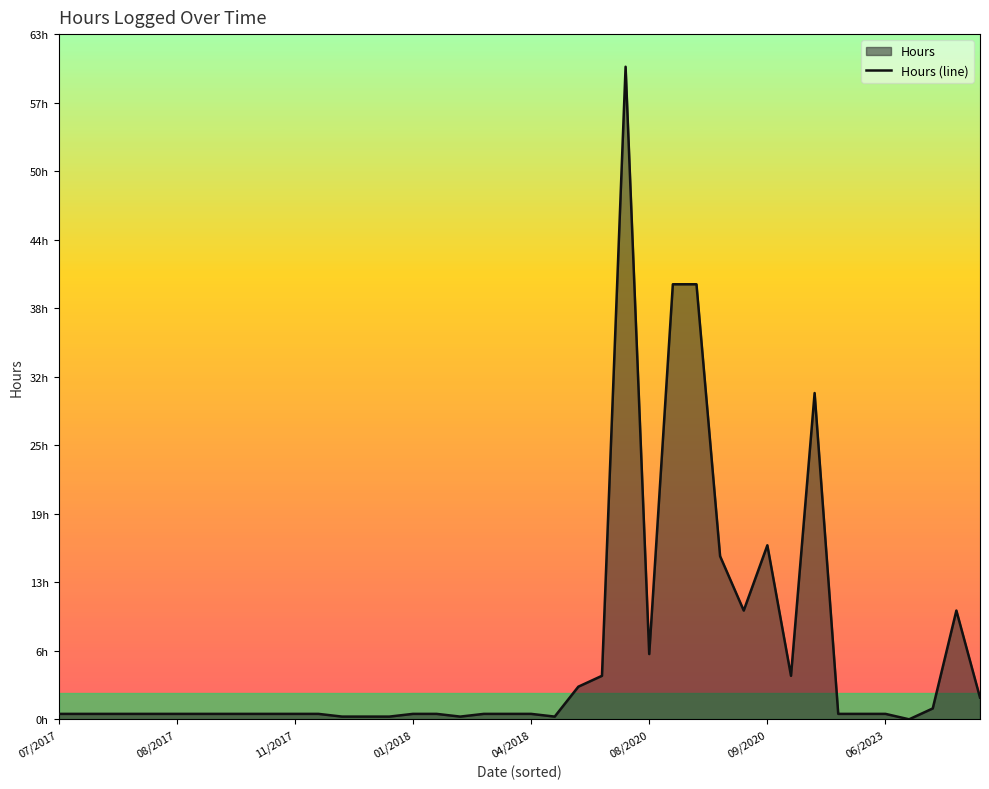

Does the chart display data point markers on the line(s)?

No